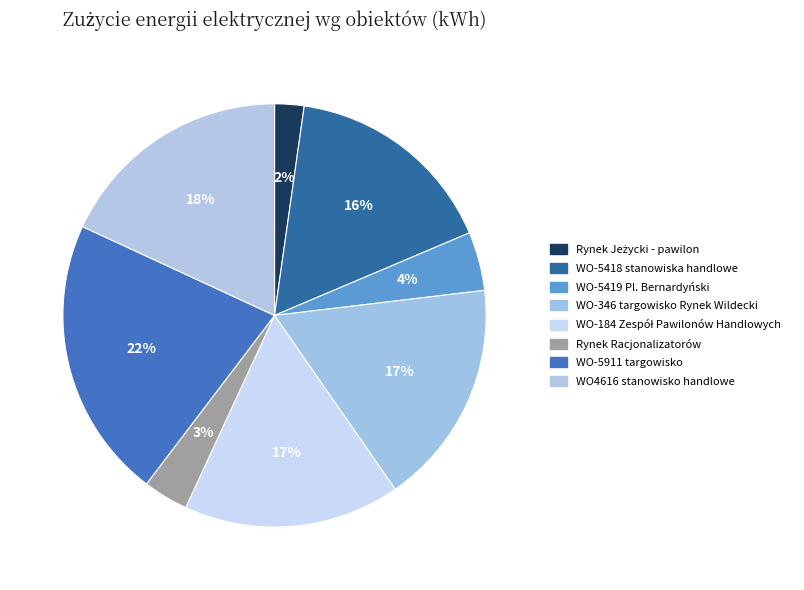

How many slices are in this pie chart?

8